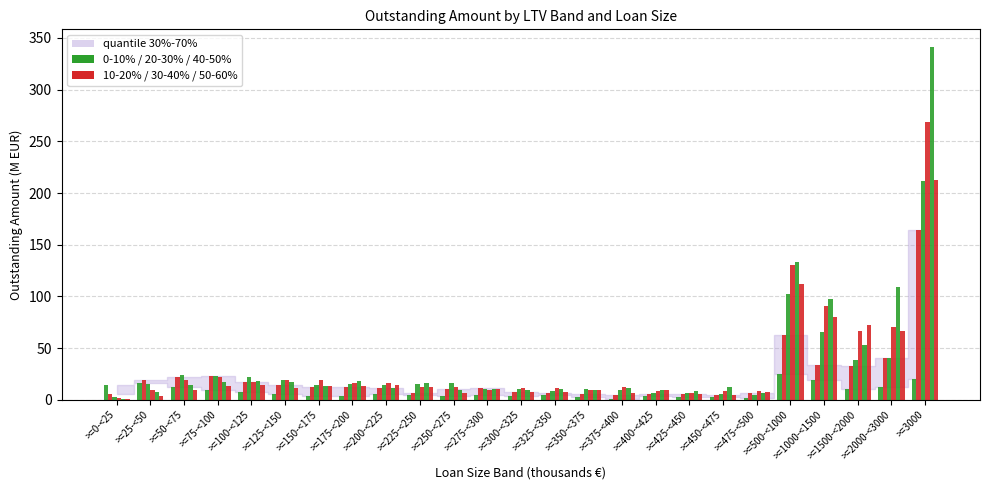

How many distinct data groups are displayed?

6